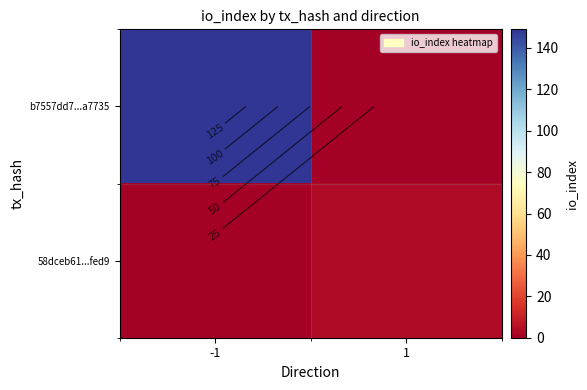

What is the sum of all 58dceb61...fed9 values?

4